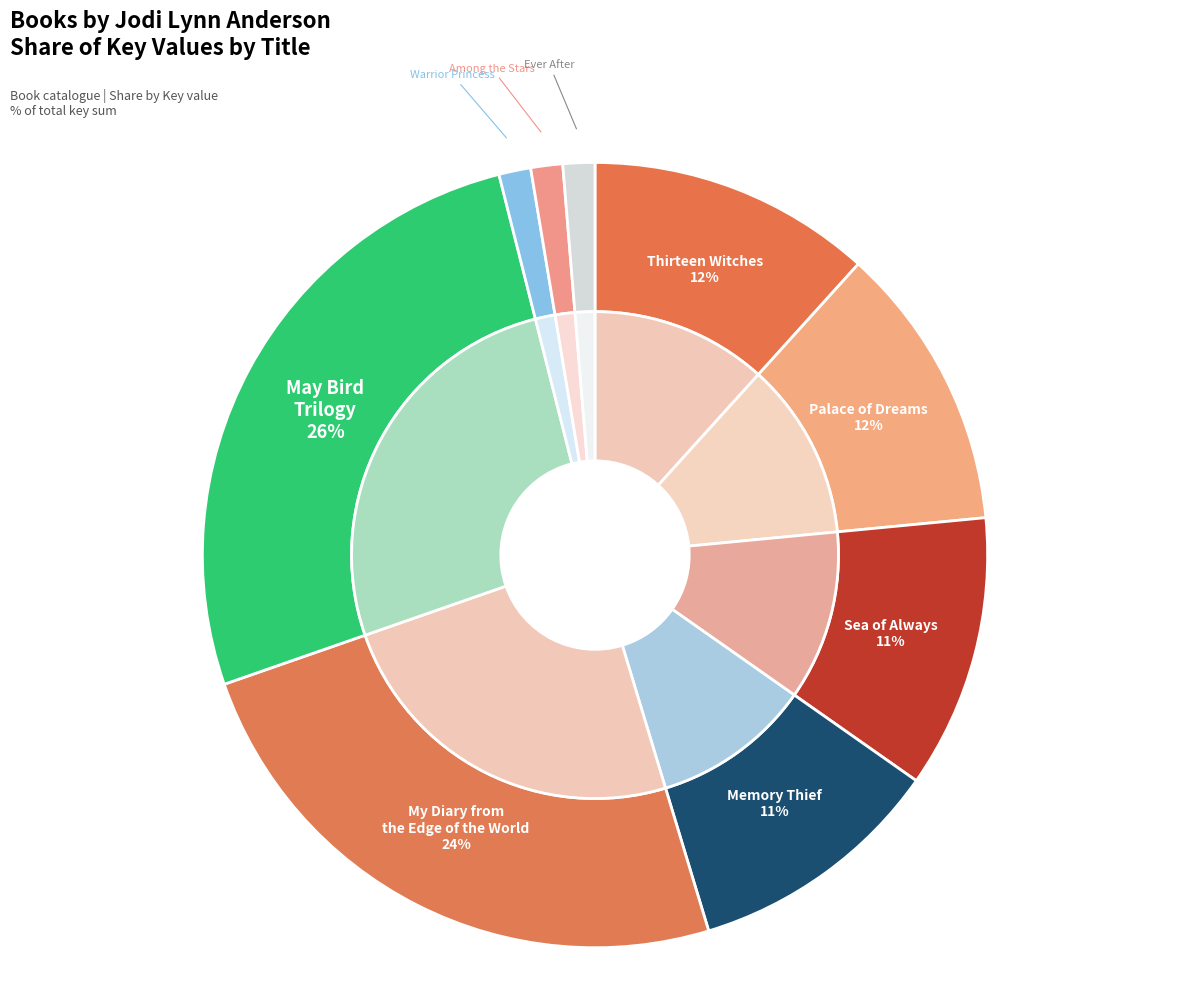

Do Palace of Dreams and Ever After together represent more than half of the pie?

No